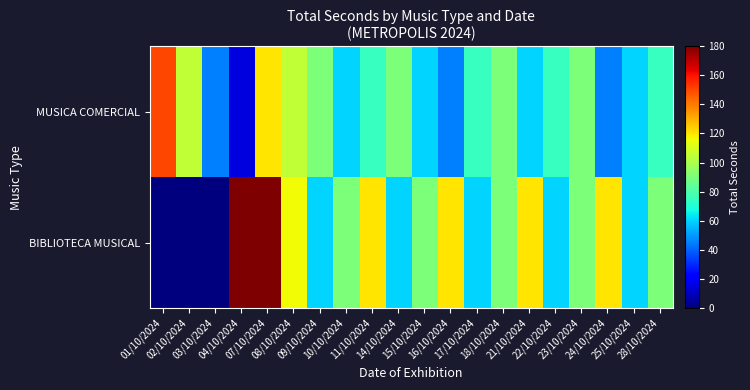

List the series in order of their overall mean, highest first.

BIBLIOTECA MUSICAL, MUSICA COMERCIAL